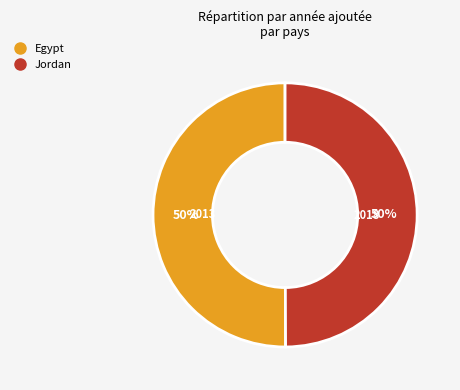

What is the ratio of the value at Egypt to the value at Jordan?

1.0